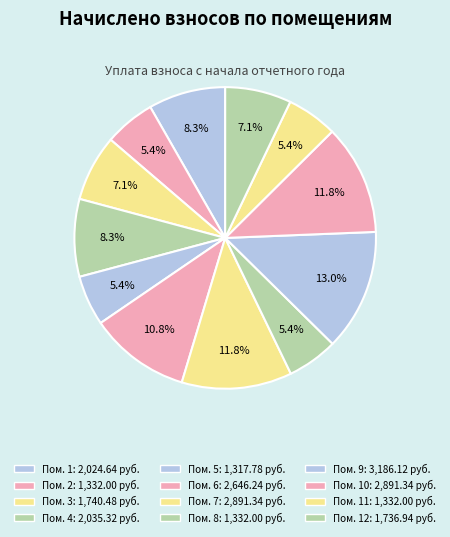

Rank the categories by value from highest to lowest.

9, 7, 10, 6, 4, 1, 3, 12, 2, 8, 11, 5